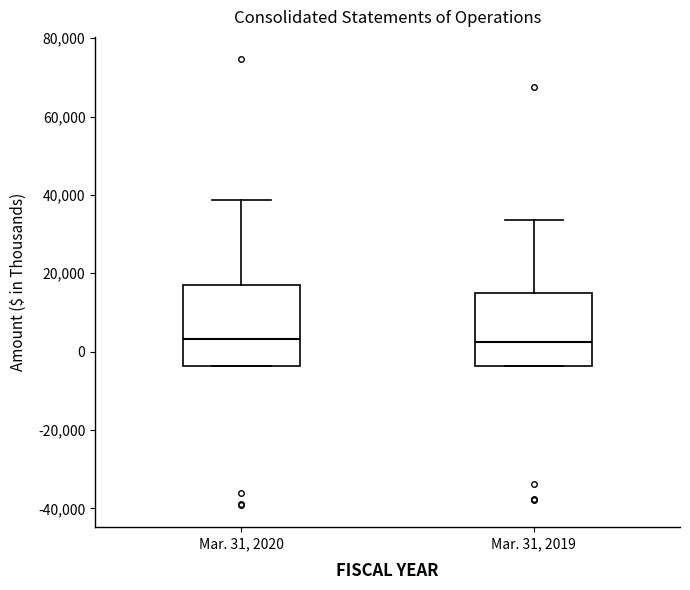

Where does the upper whisker of the box for Mar. 31, 2020 end on the y-axis? The values are not printed on the chart, so give them approximately, as read against the axis.

38000